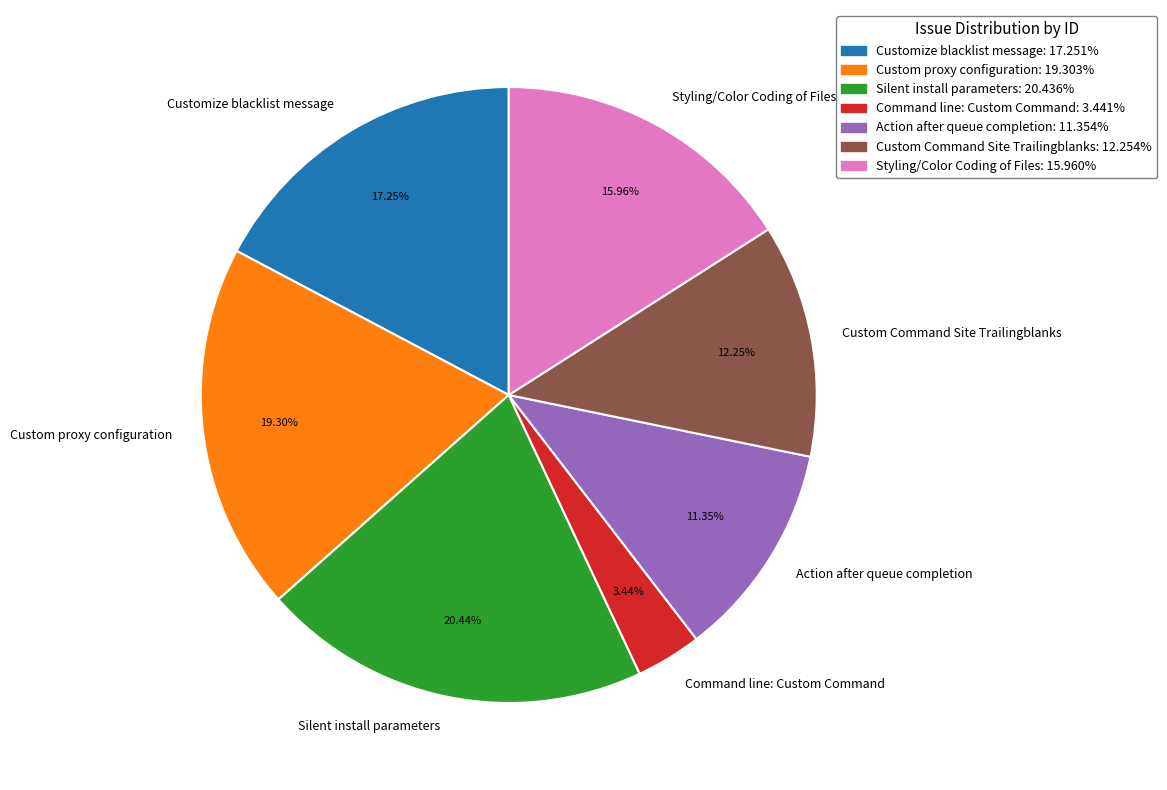

What percentage is the Customize blacklist message slice, to the nearest percent?

17%